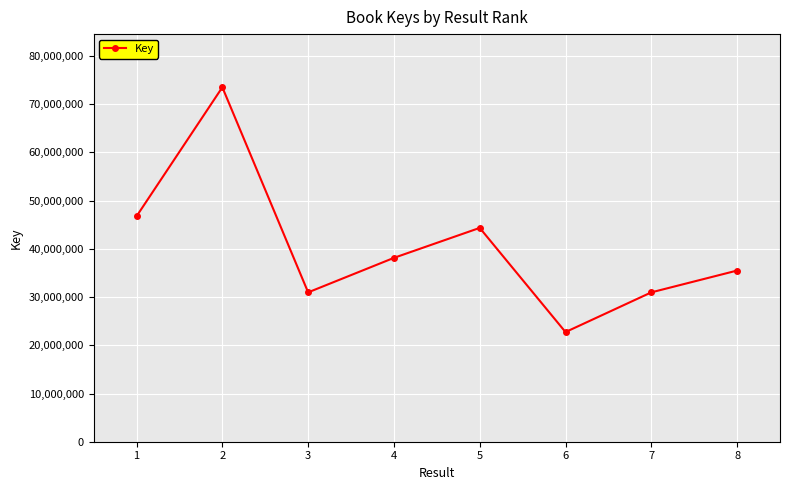

How many points are higher than both their immediate neighbors (excluding endpoints)?

2